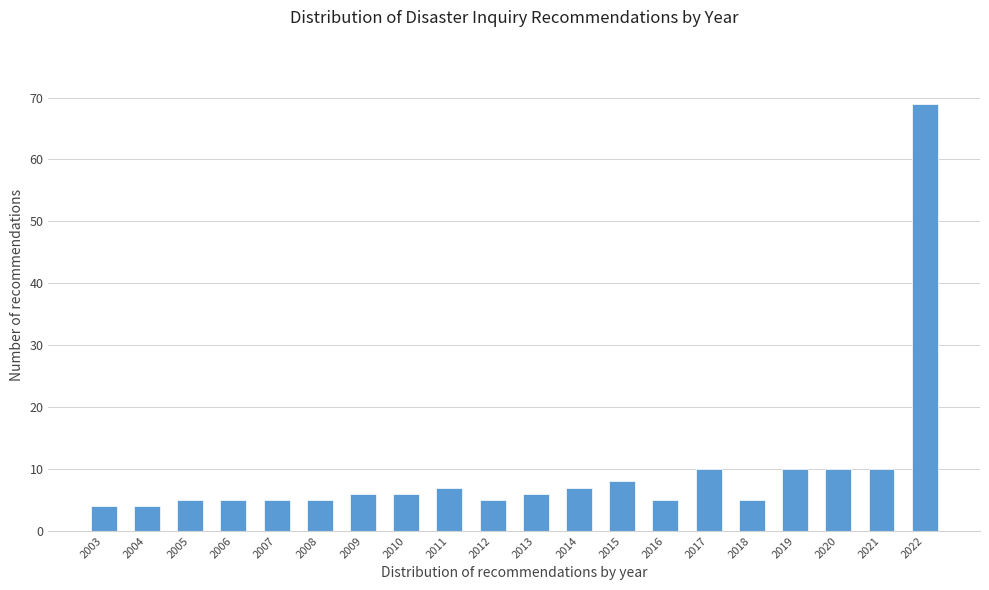

Reading left to right, list all the values displayed in this chart.

2003=4	2004=4	2005=5	2006=5	2007=5	2008=5	2009=6	2010=6	2011=7	2012=5	2013=6	2014=7	2015=8	2016=5	2017=10	2018=5	2019=10	2020=10	2021=10	2022=69